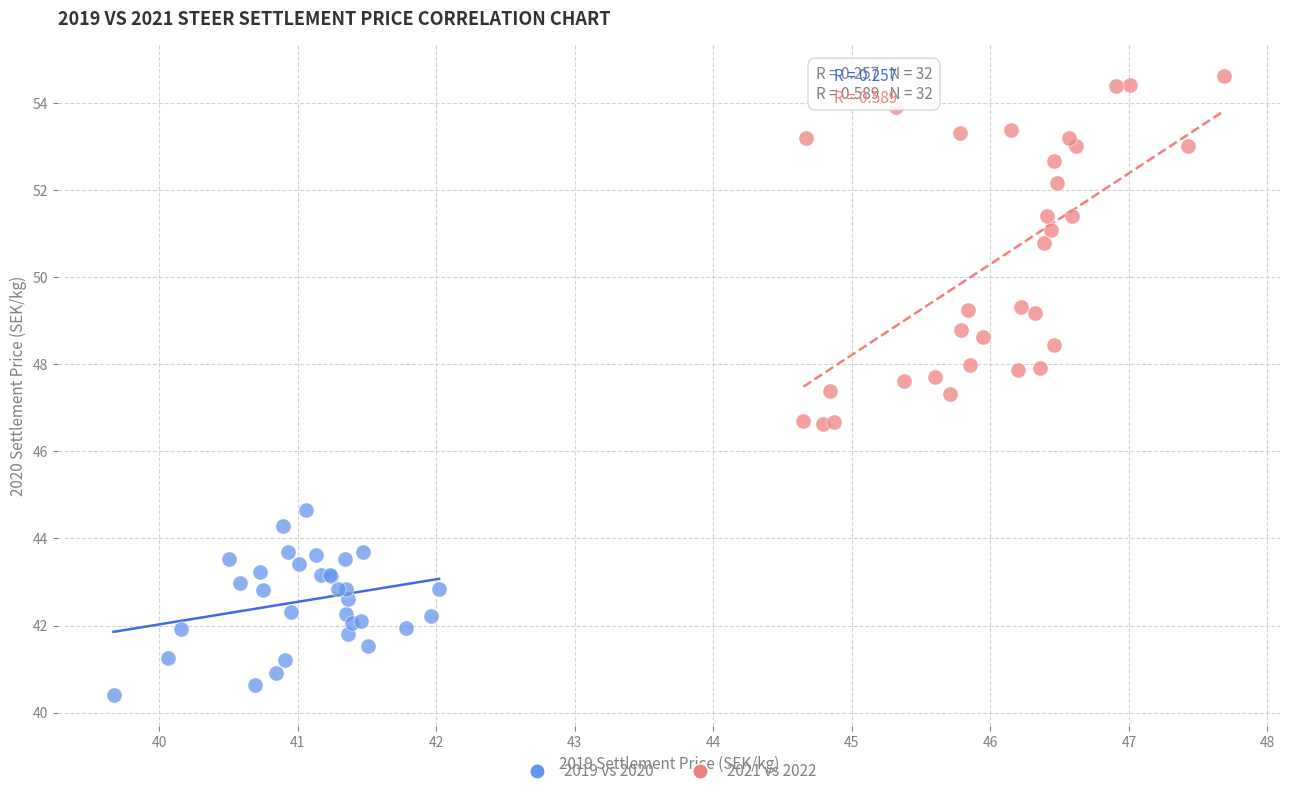

Which series reaches the maximum Y coordinate?

2021 vs 2022